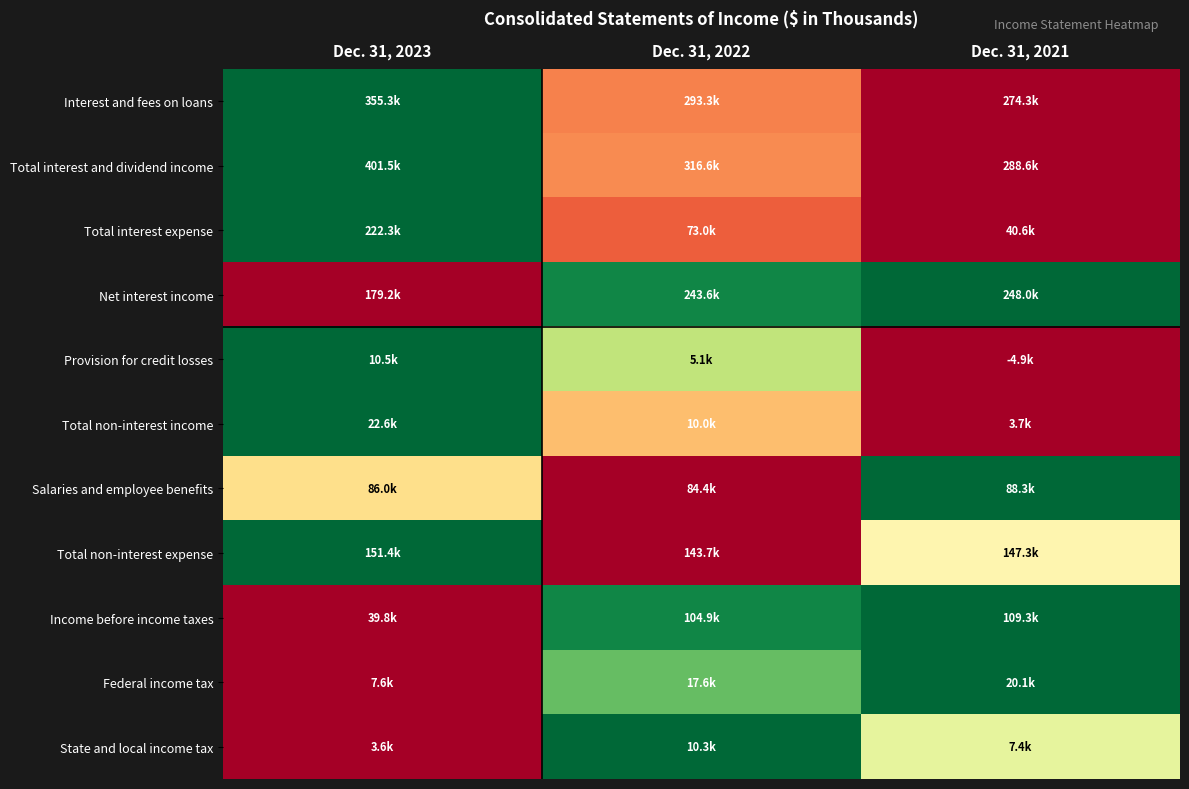

Which category has the highest value across all series?

Dec. 31, 2023